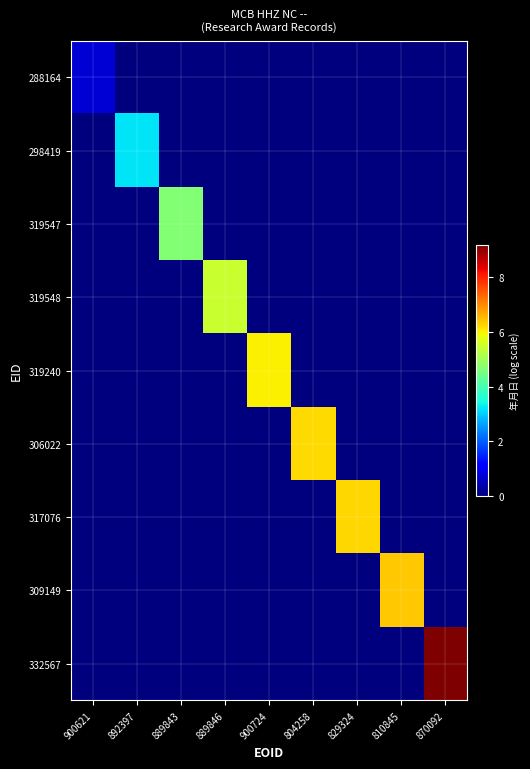

Rank the series at 810845 from lowest to highest value.

288164, 298419, 319547, 319548, 319240, 306022, 317076, 332567, 309149